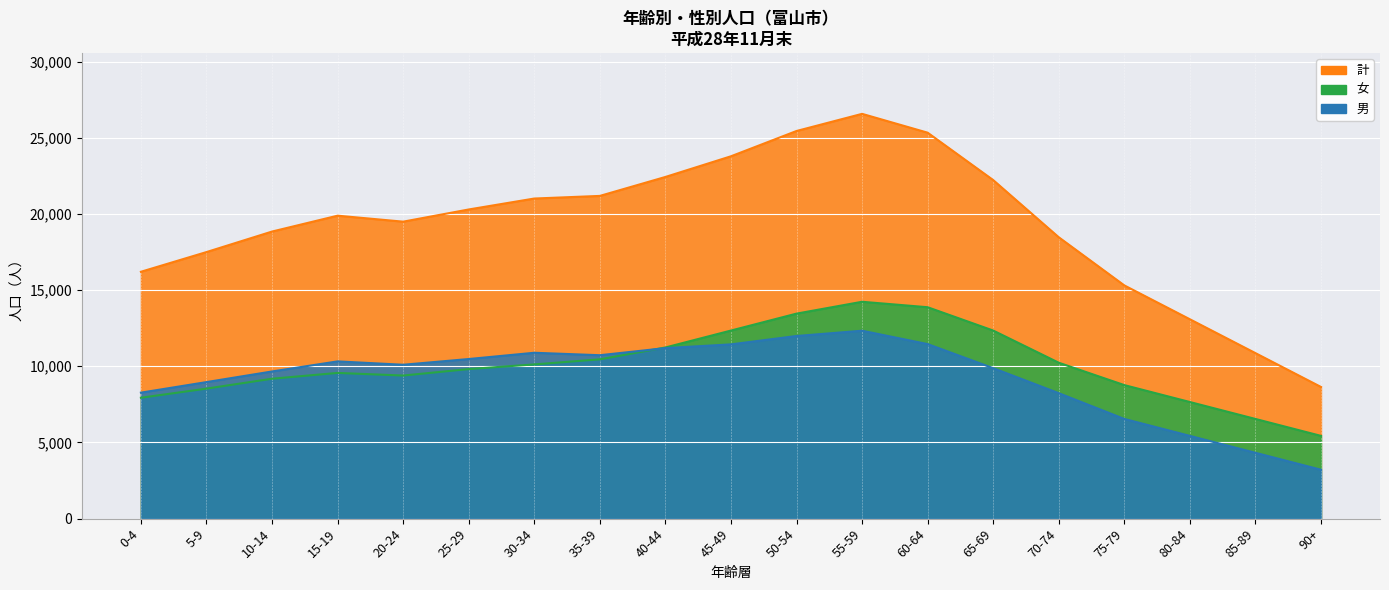

Reading left to right, list all the values displayed in this chart.

男: 8269	8962	9660	10321	10100	10476	10887	10726	11192	11438	11987	12334	11456	9876	8234	6543	5432	4321	3210
女: 7934	8534	9183	9564	9392	9816	10123	10456	11234	12345	13456	14234	13876	12345	10234	8765	7654	6543	5432
計: 16203	17496	18843	19885	19492	20292	21010	21182	22426	23783	25443	26568	25332	22221	18468	15308	13086	10864	8642